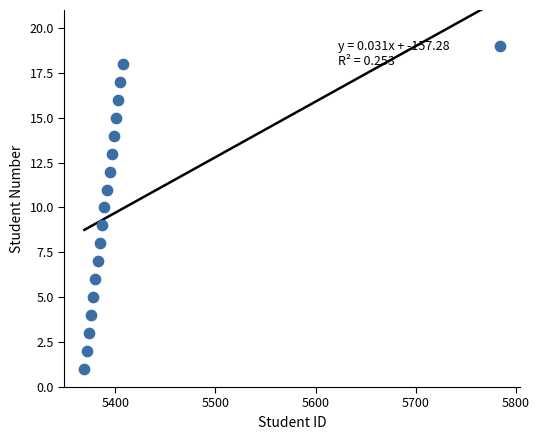

What is the range of Y values (max minus min)?

18